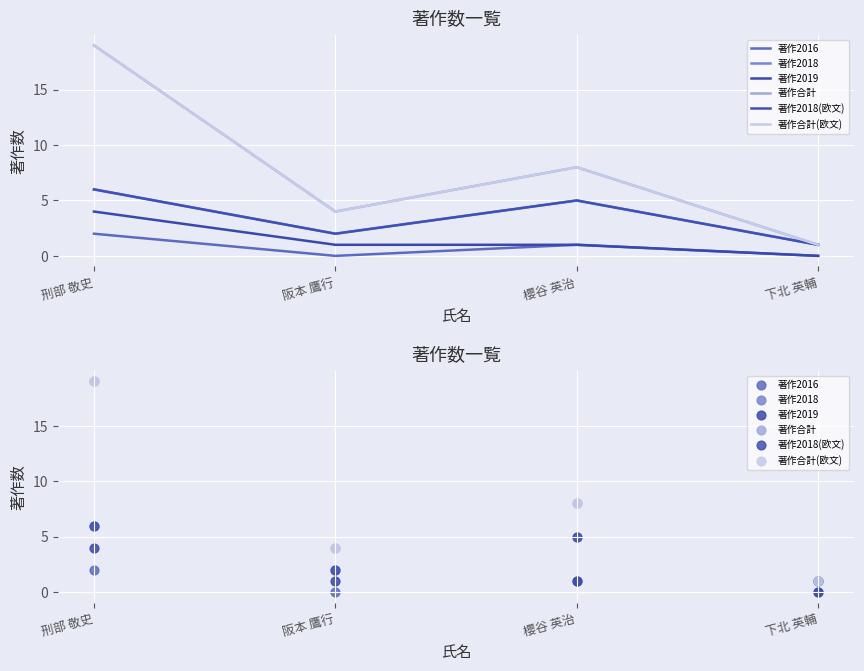

Which series reaches the minimum Y coordinate?

著作2016